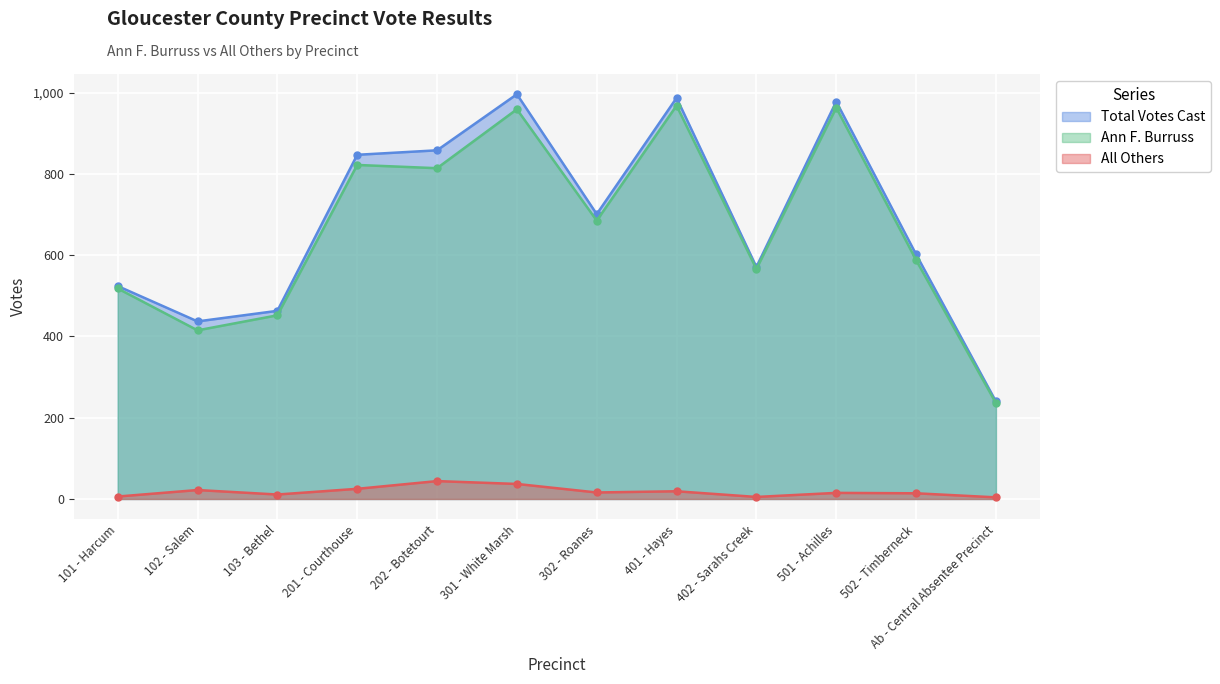

Is the value of Total Votes Cast at 202 - Botetourt greater than the value of All Others at 402 - Sarahs Creek?

Yes